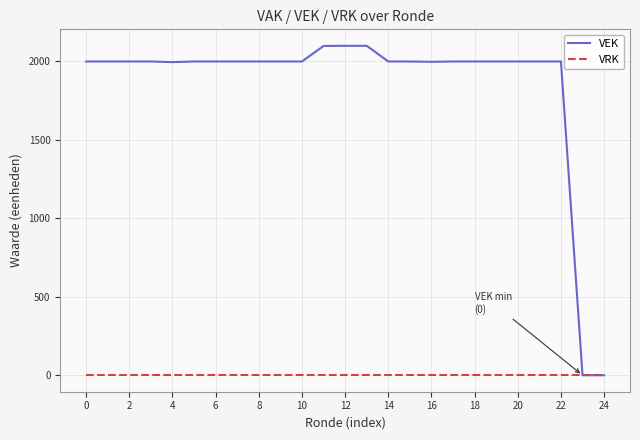

List the series in order of their overall mean, highest first.

VEK, VRK